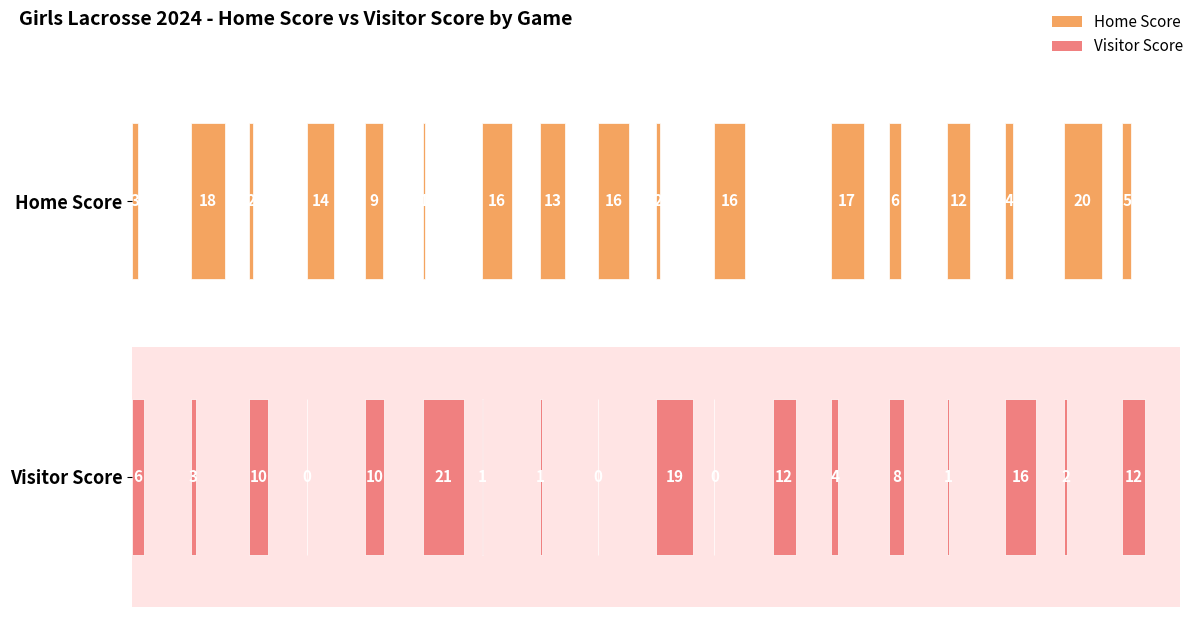

Is the value of Visitor Score at 10 greater than the value of Home Score at 4?

No